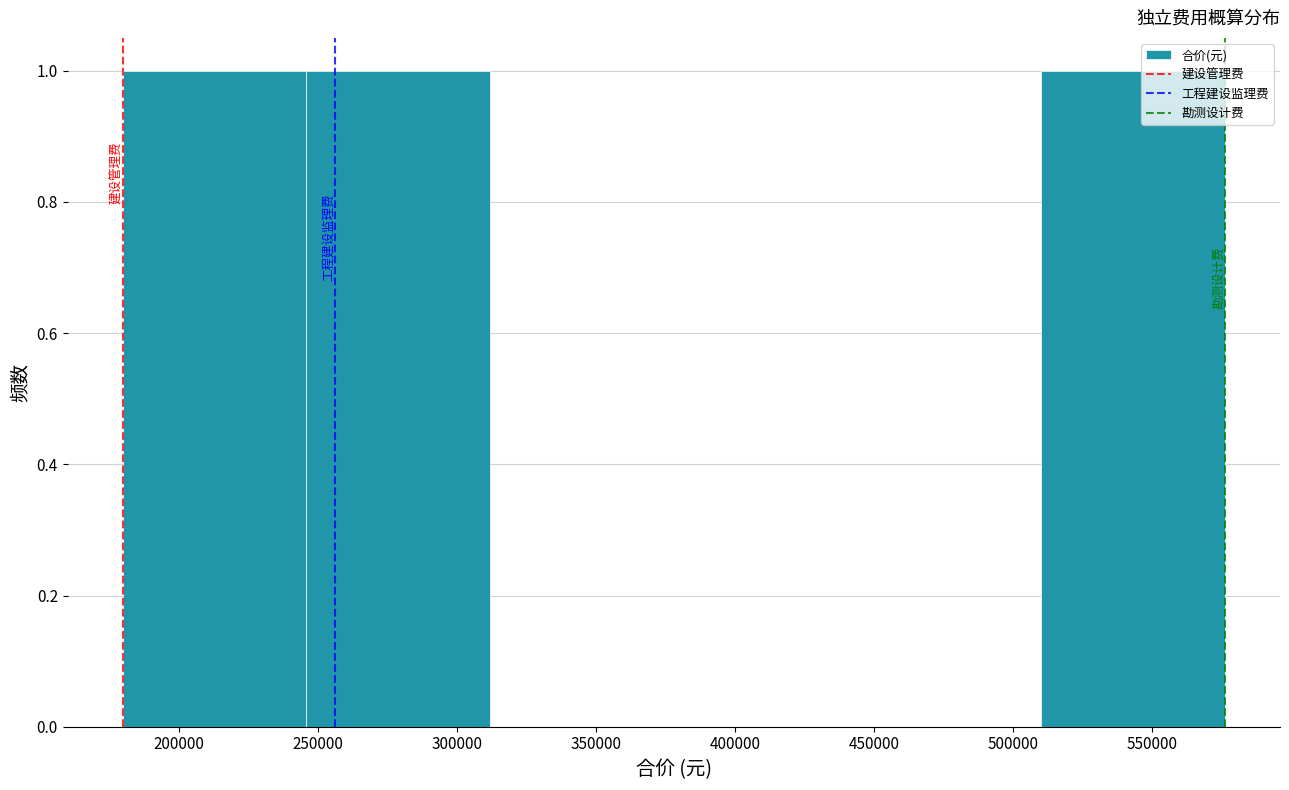

Reading left to right, list every bar in this chart as the range it spans on the x-axis followed by its height. Neither the bar edges nor the heights are printed on the chart, so give them approximately, as read against the axes.

180000 to 245000: 1
245000 to 310000: 1
310000 to 380000: 0
380000 to 445000: 0
445000 to 510000: 0
510000 to 575000: 1